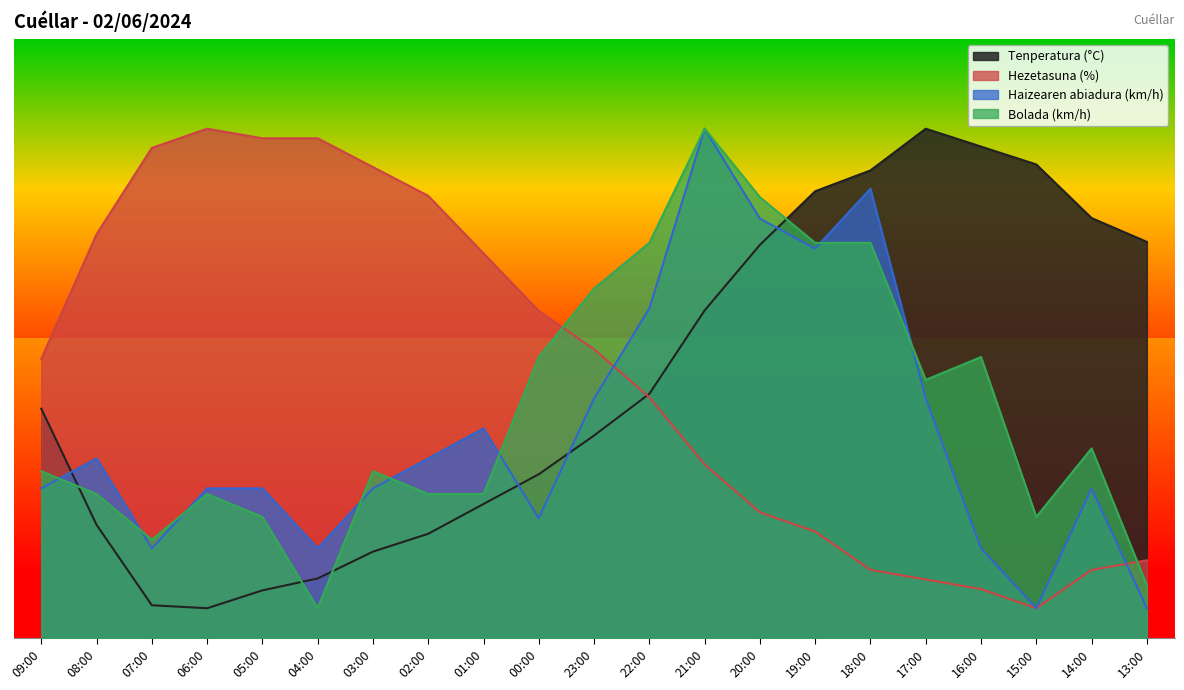

The value of Hezetasuna (%) at 09:00 is 46.6. True or false?

True